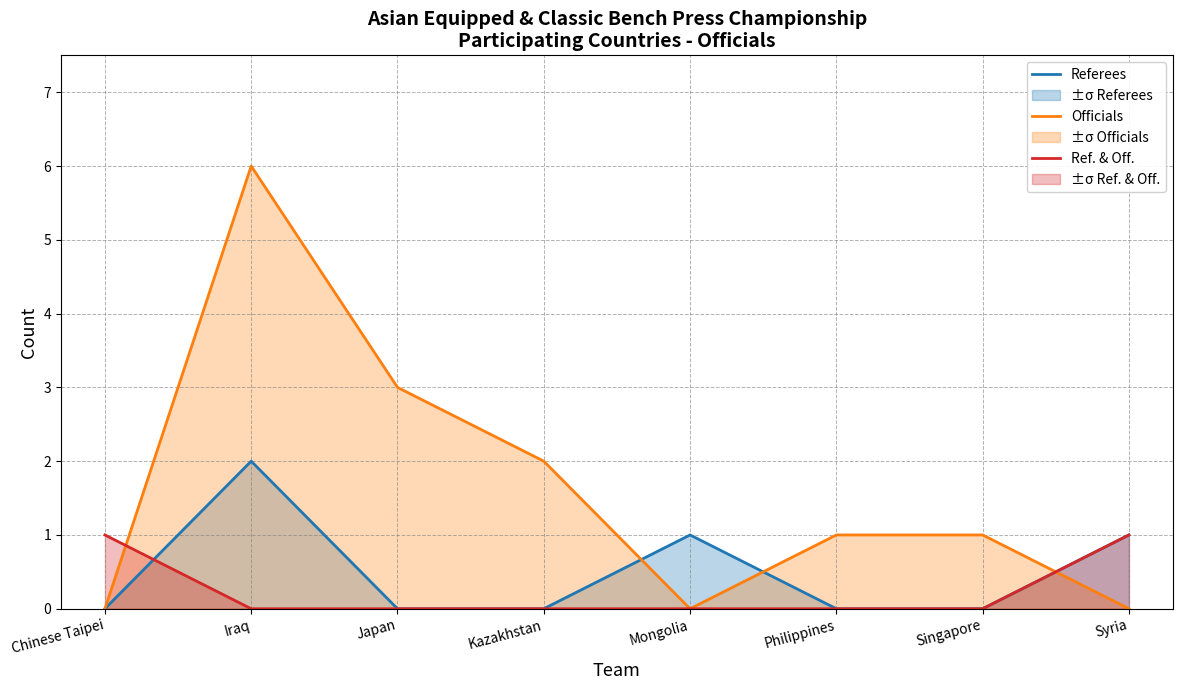

At how many categories does at least one series exceed 0?

8